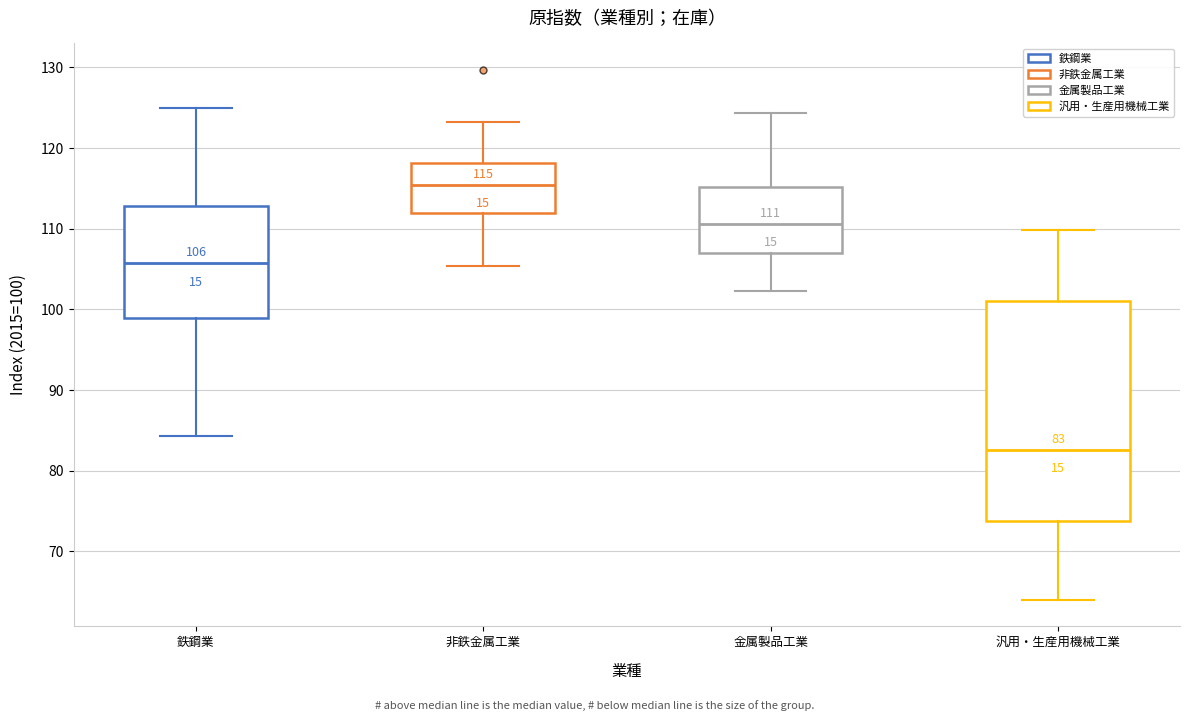

Which box is the tallest, from its lower edge to its upper edge?

汎用・生産用機械工業